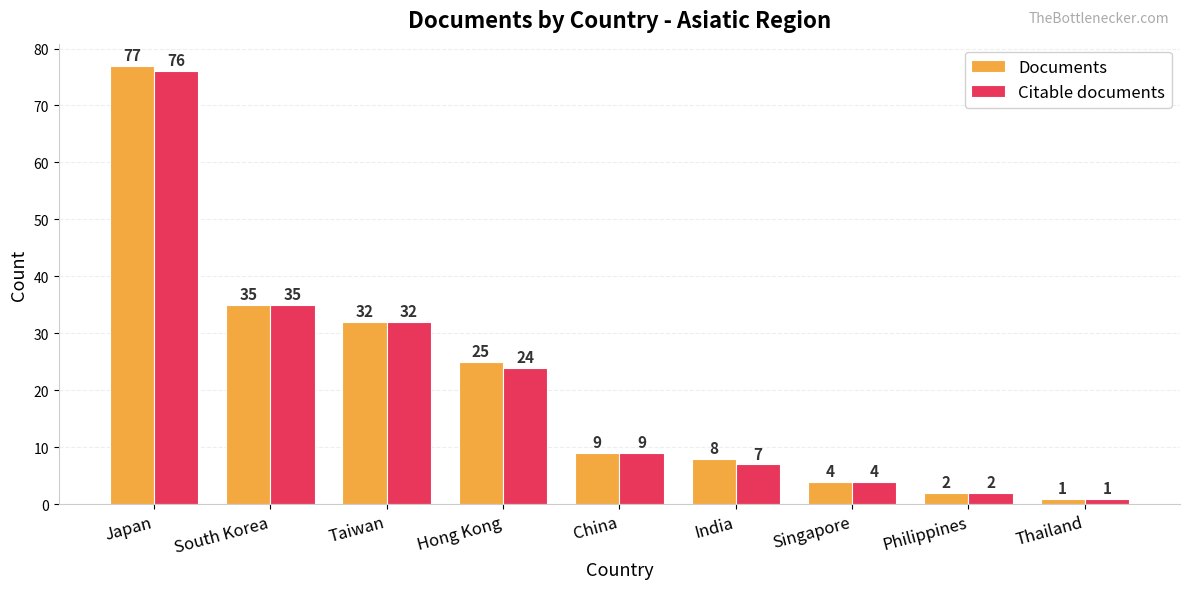

Reading left to right, transcribe all the data shown in this chart.

Documents: 77	35	32	25	9	8	4	2	1
Citable documents: 76	35	32	24	9	7	4	2	1